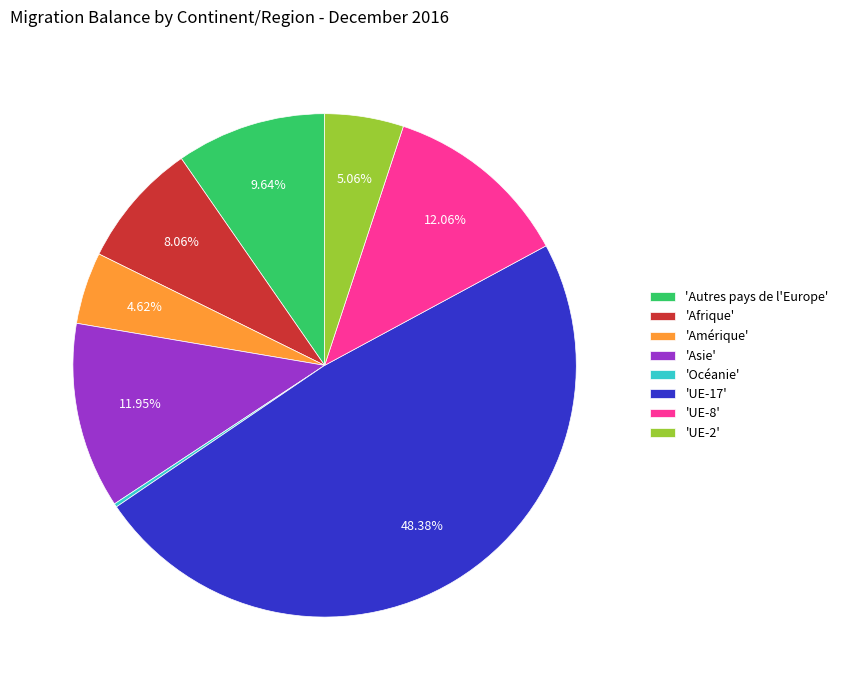

Is there a majority slice in this chart?

No